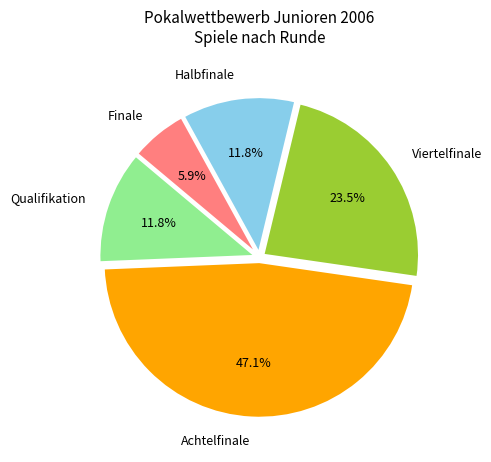

Which slice is the largest?

Achtelfinale